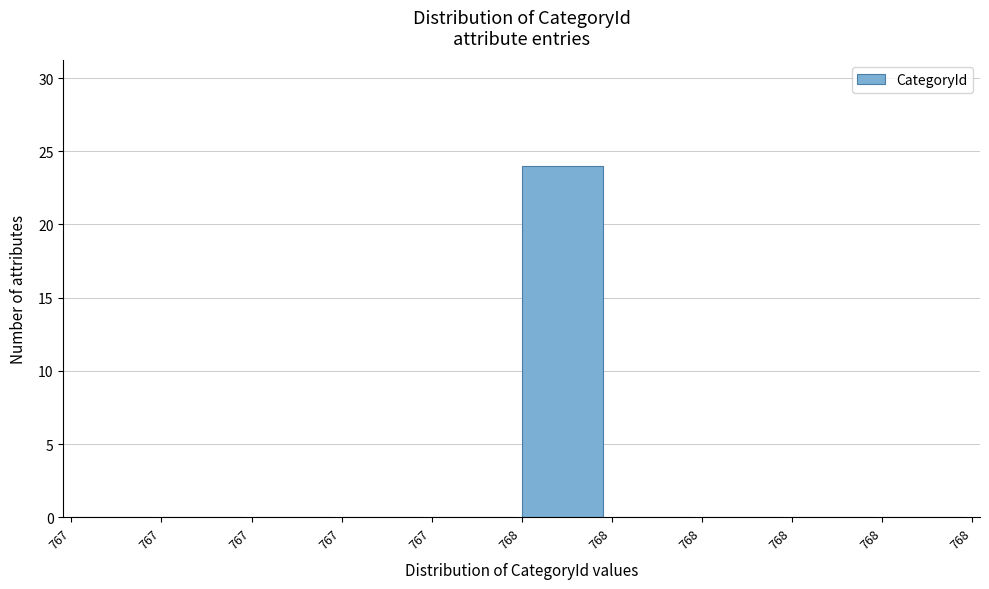

How many data points does each series have?

10